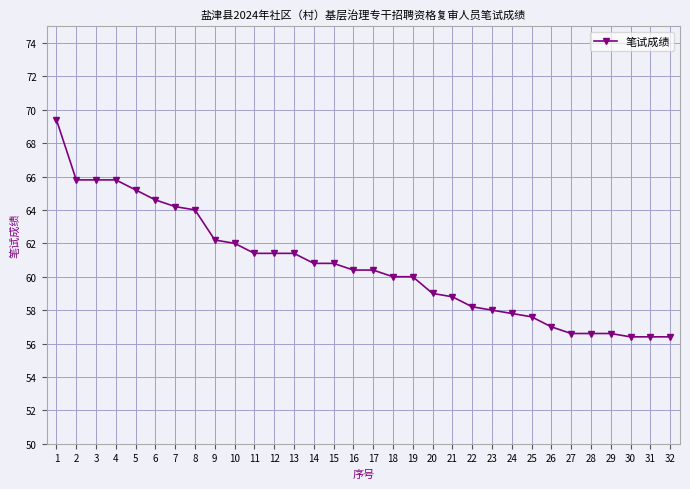

Is this an area chart (filled region under the line)?

No